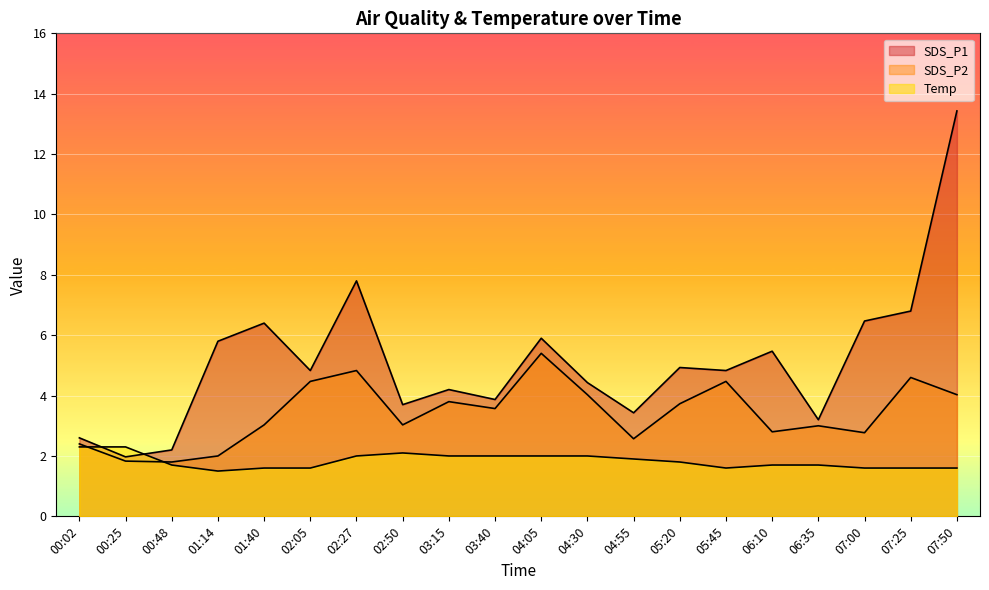

Where is SDS_P2 nearest to the value 3?

06:35